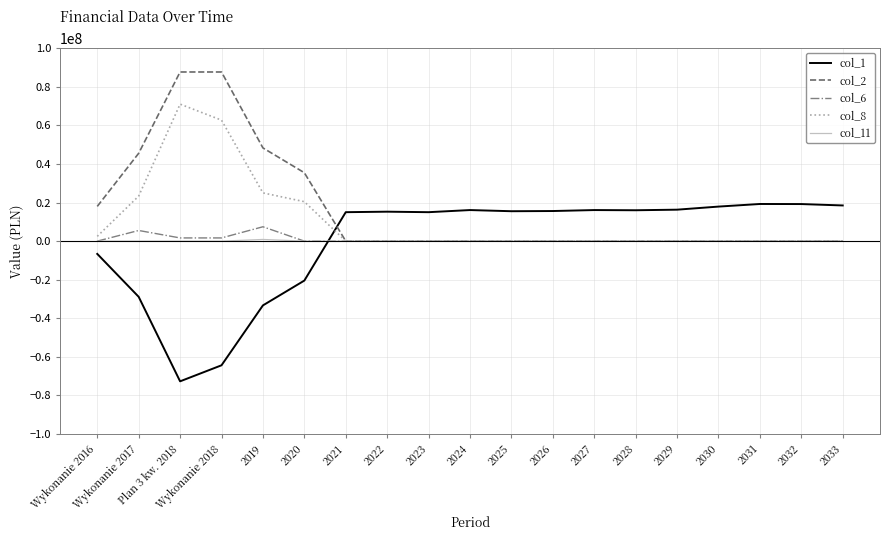

What is the greatest value displayed?

87656829.8